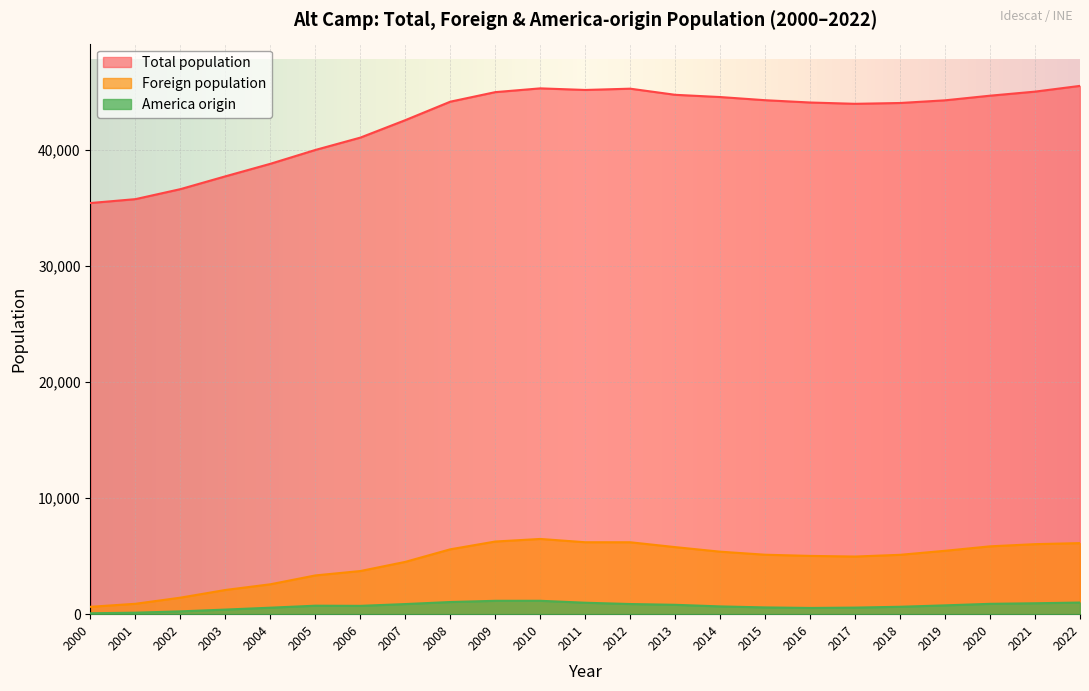

What is the difference between the Total population values at 2011 and 2002?

8550